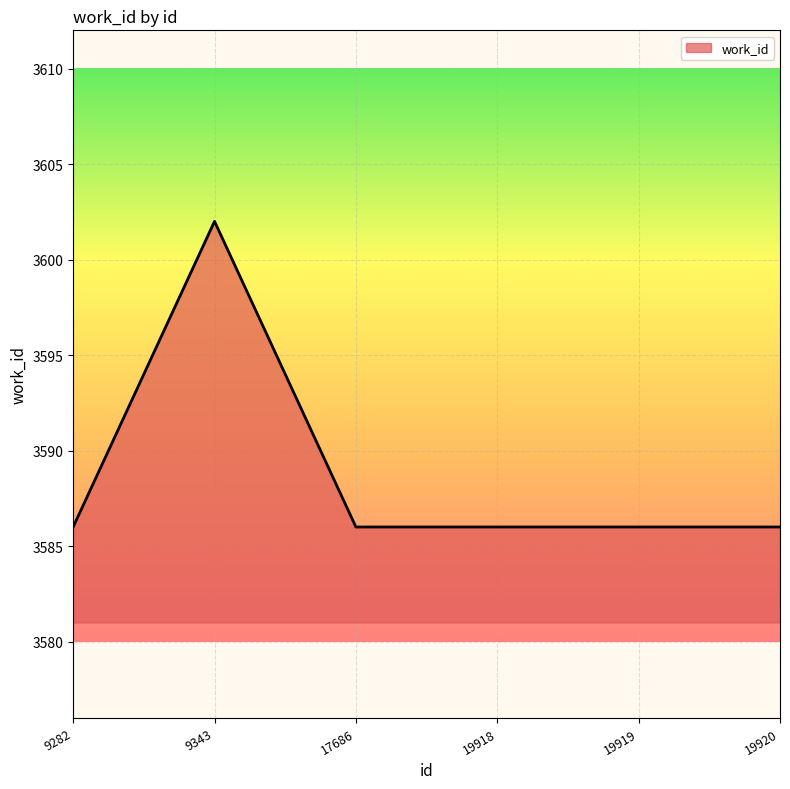

How many lines are shown in the chart?

1